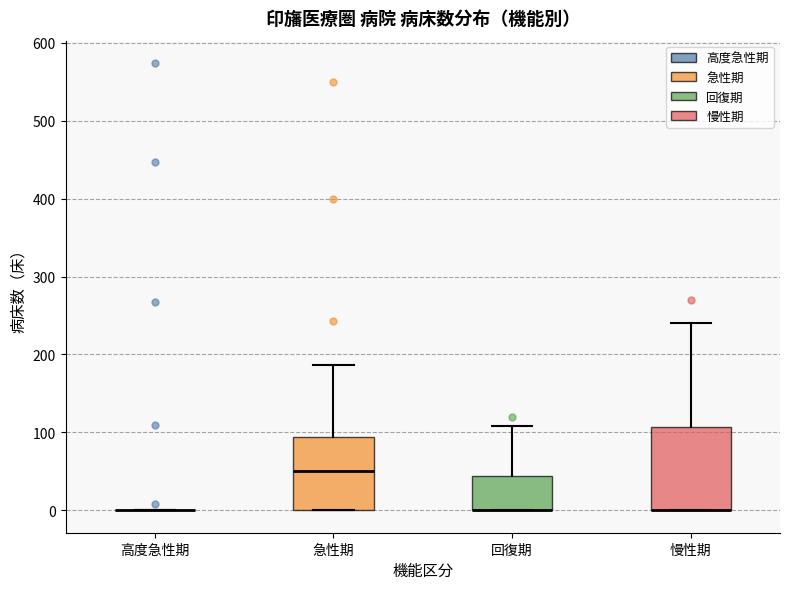

Where does the median line of the box for 急性期 sit on the y-axis? The values are not printed on the chart, so give them approximately, as read against the axis.

50